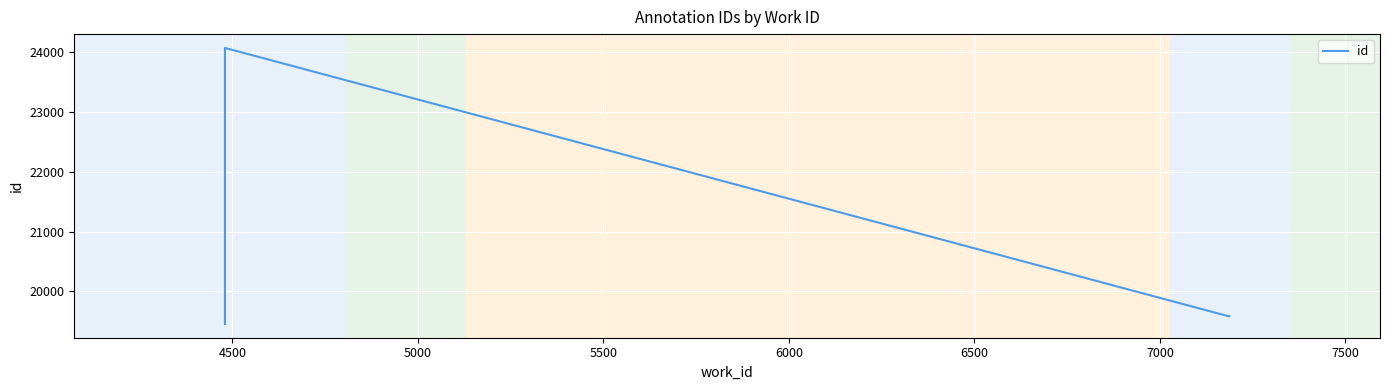

True or false: the data shows 15861 at 4500.

False